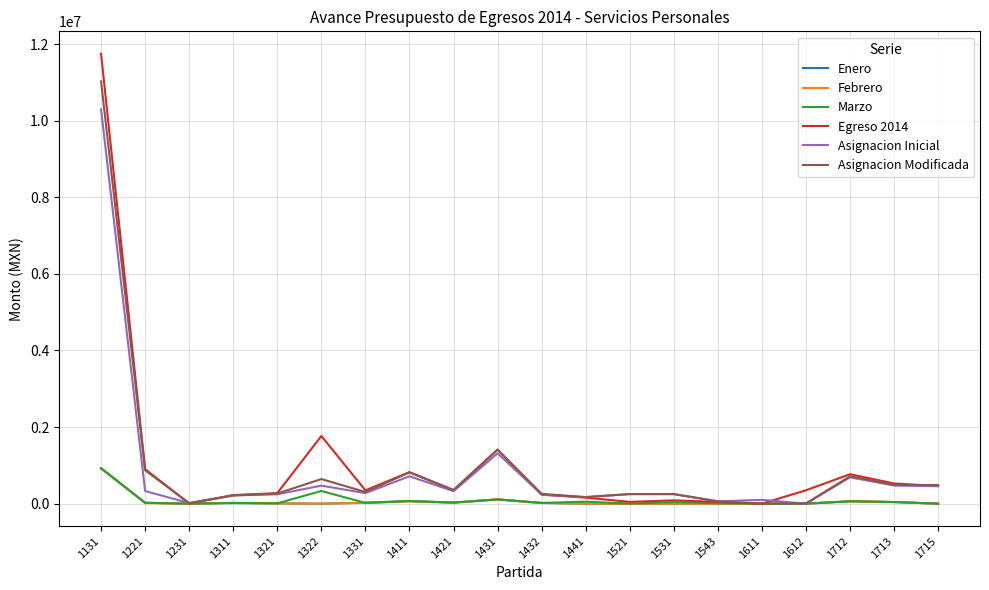

The value of Asignacion Inicial at 1221 is 330000.0. True or false?

True